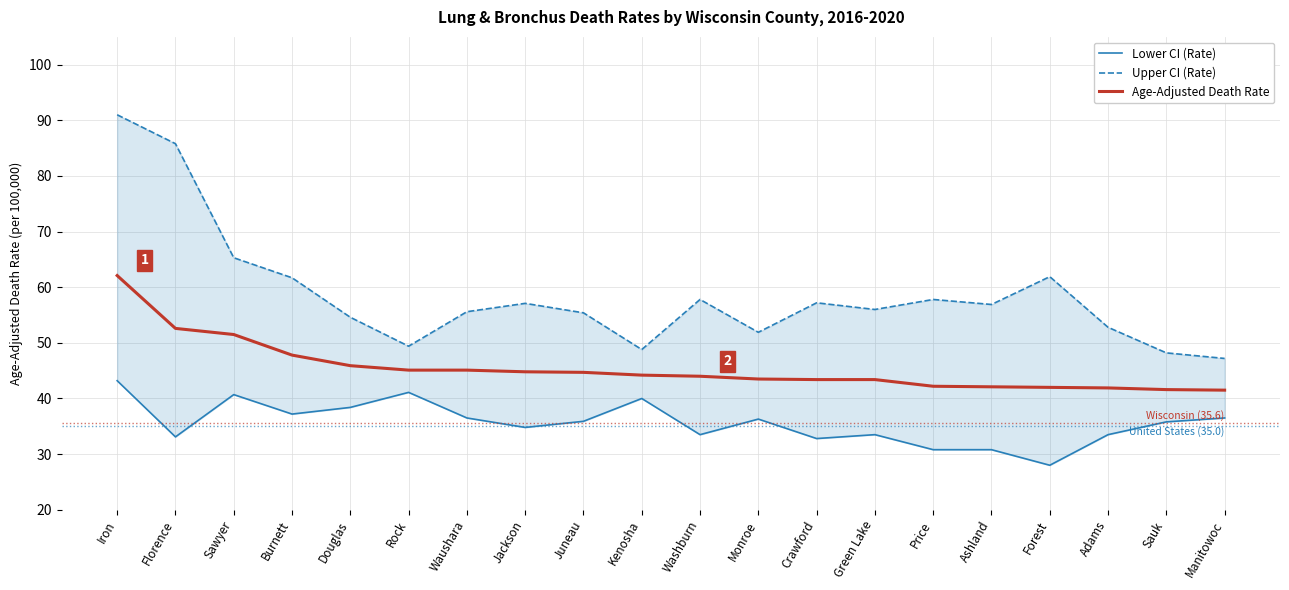

What is the average value of the Upper CI (Rate) series?

58.6